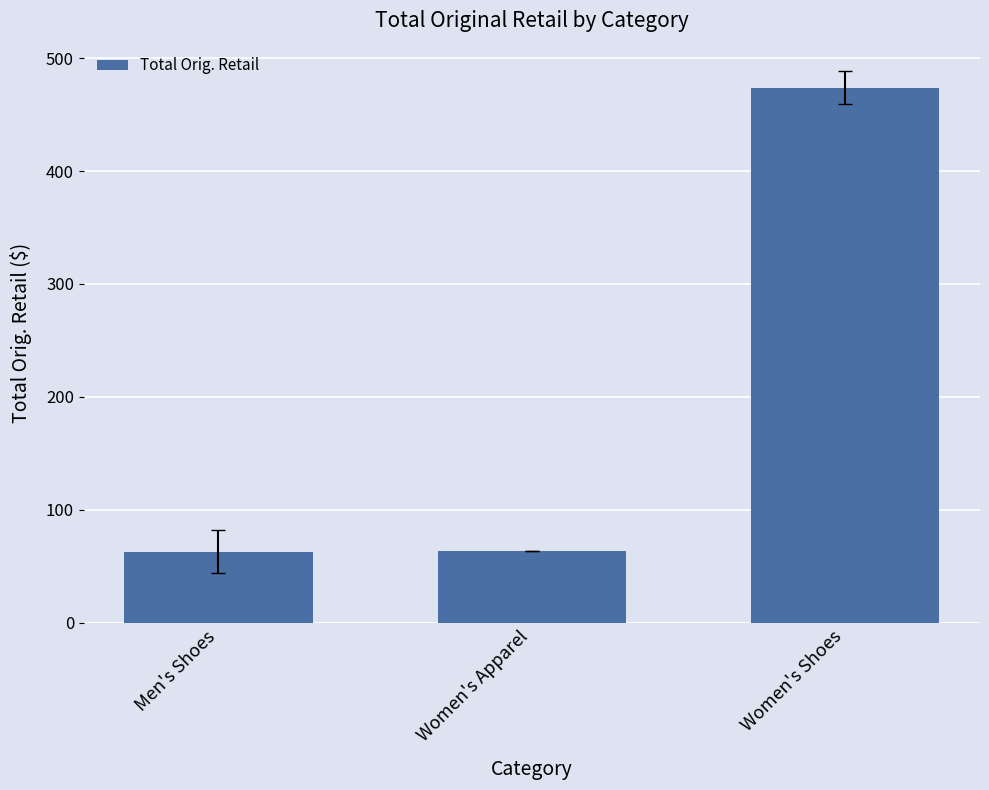

Does the chart contain stacked bars?

No